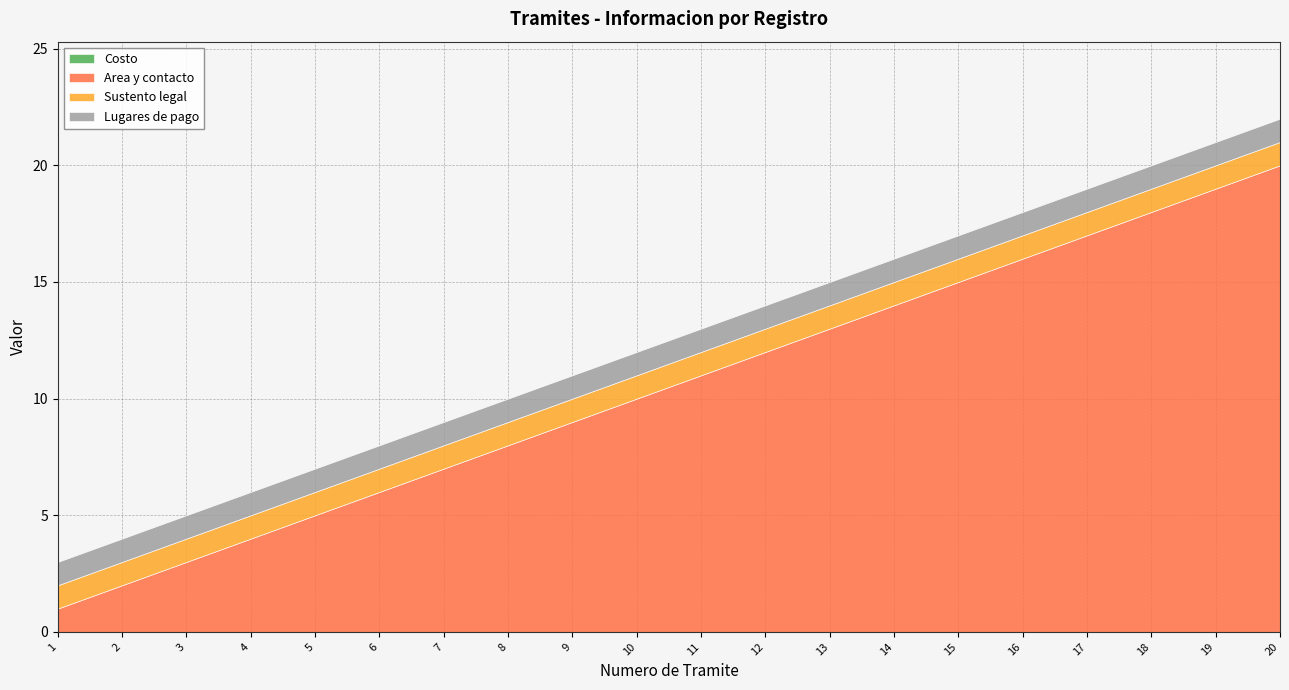

Where is Lugares de pago nearest to the value 1?

1